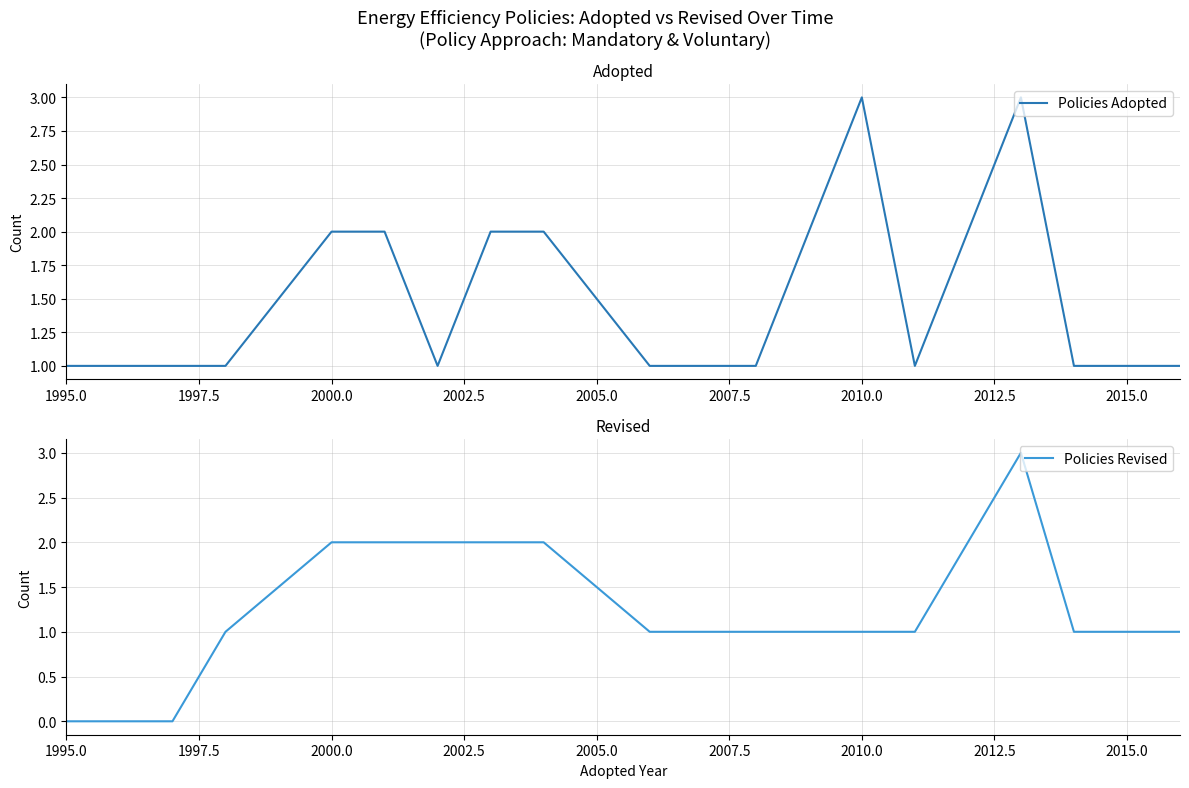

Which category has the lowest value in the Policies Adopted series?

1995.0